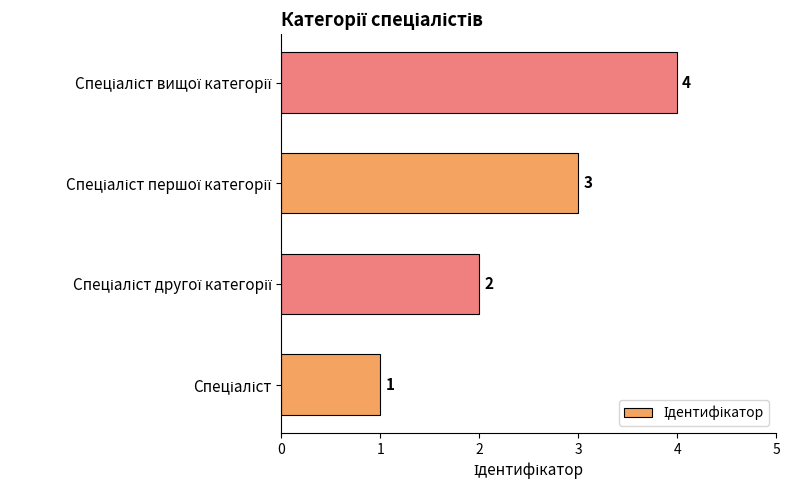

Count the values in the range 2 to 4.

3